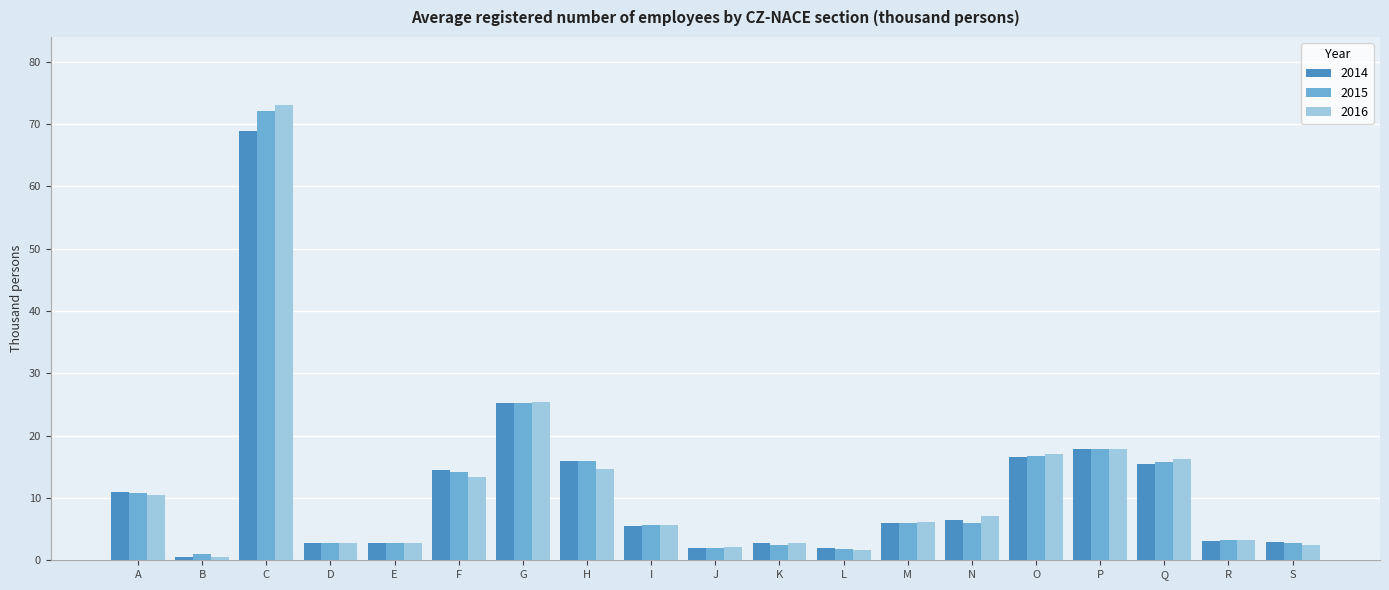

The value of 2016 at O is 17.0. True or false?

True